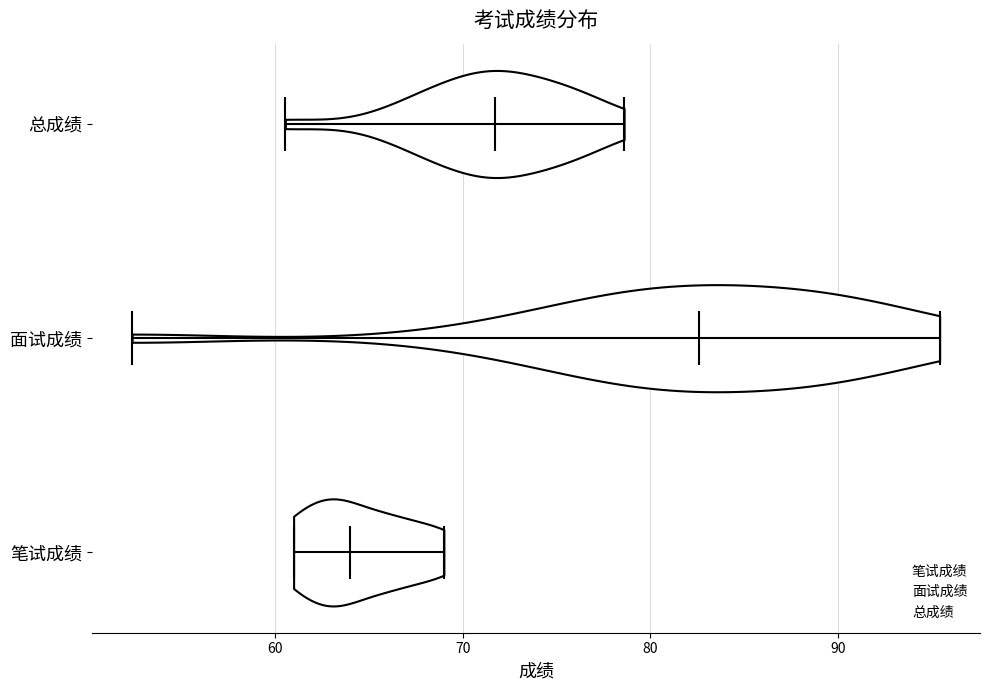

Reading bottom to top, read every violin against the x-axis: where its median line is, and the lowest and highest points it reaches. The values are not printed on the chart, so give them approximately, as read against the axis.

笔试成绩: median line 64, lowest point 61, highest point 69
面试成绩: median line 83, lowest point 52, highest point 95
总成绩: median line 72, lowest point 61, highest point 79